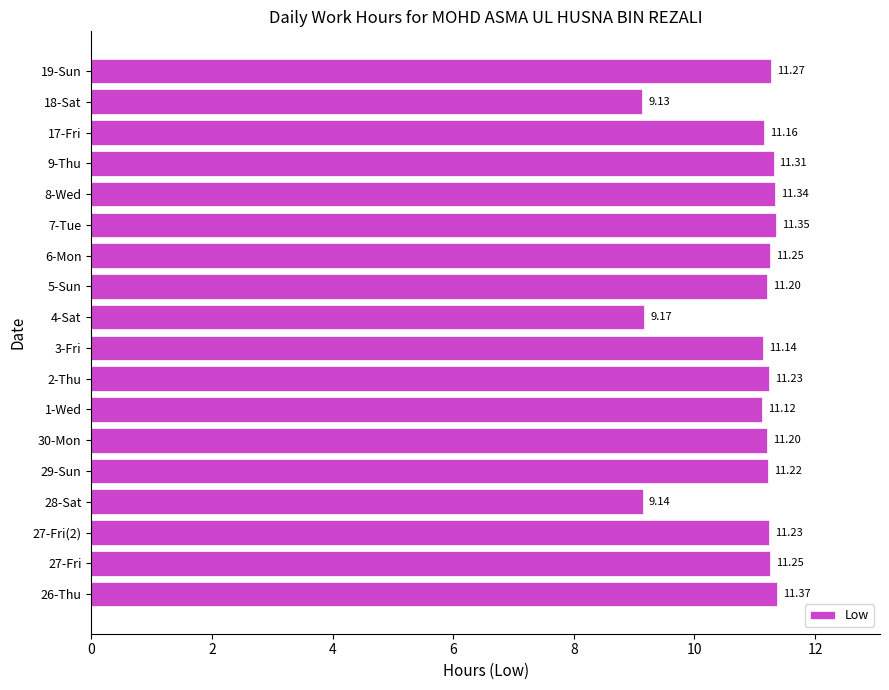

Between 18-Sat and 3-Fri, which is larger?

3-Fri